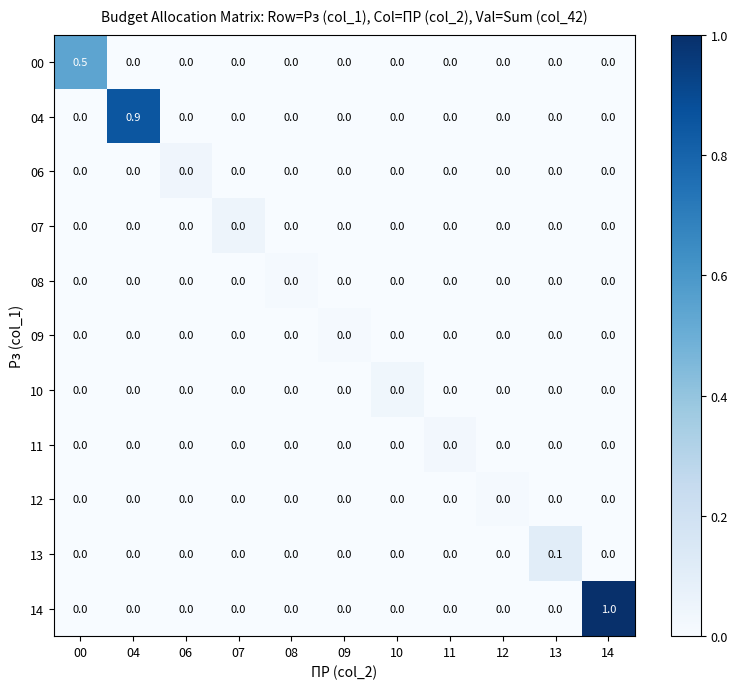

At which label does 04 reach its peak?

04